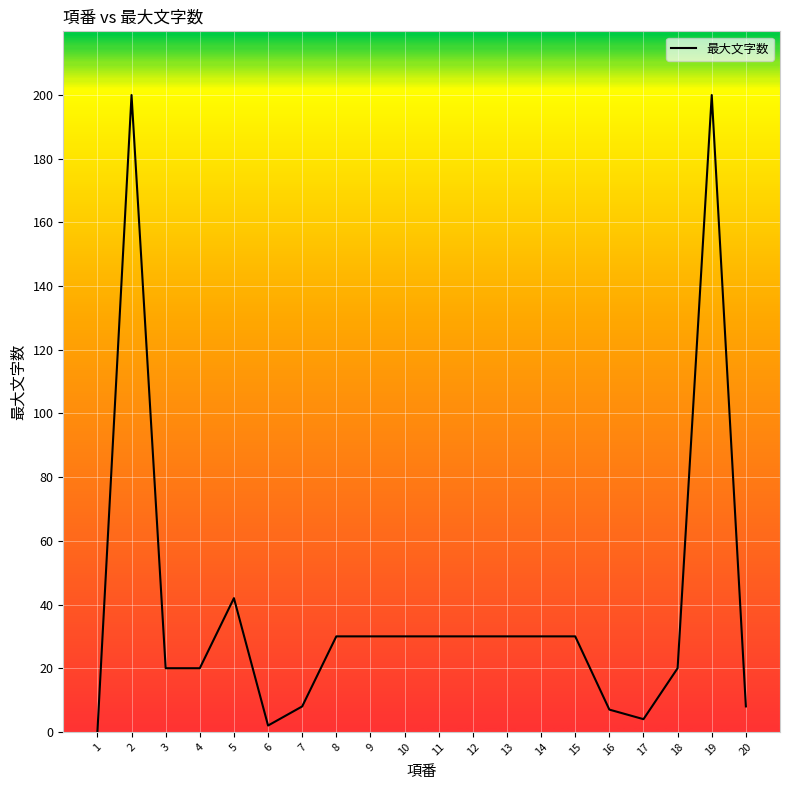

What is the change in value from 4 to 19?

+180